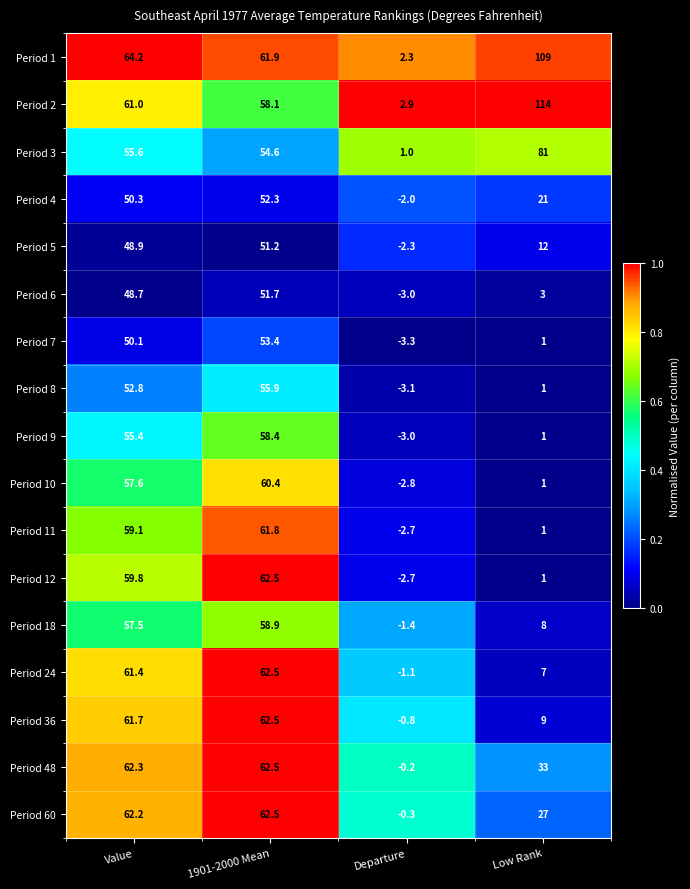

What is the highest value of the Period 24 series?

62.5